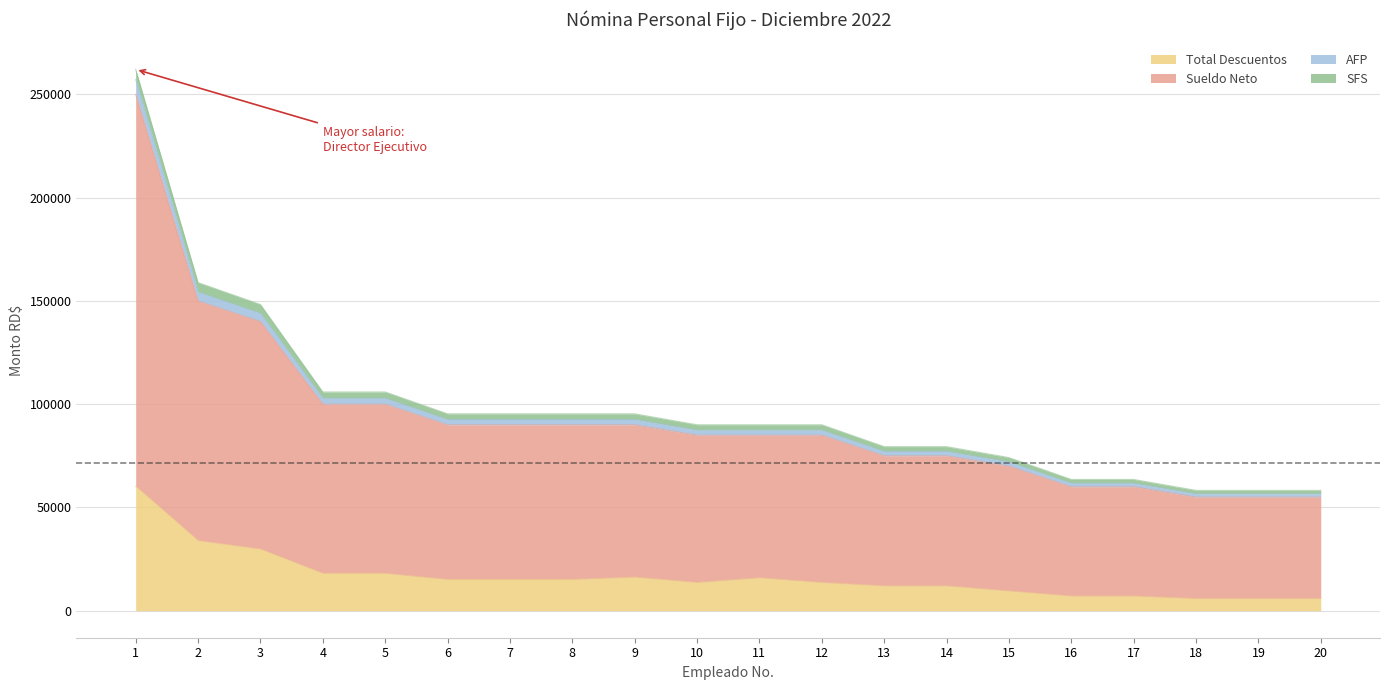

What is the lowest value of the Total Descuentos series?

5835.2